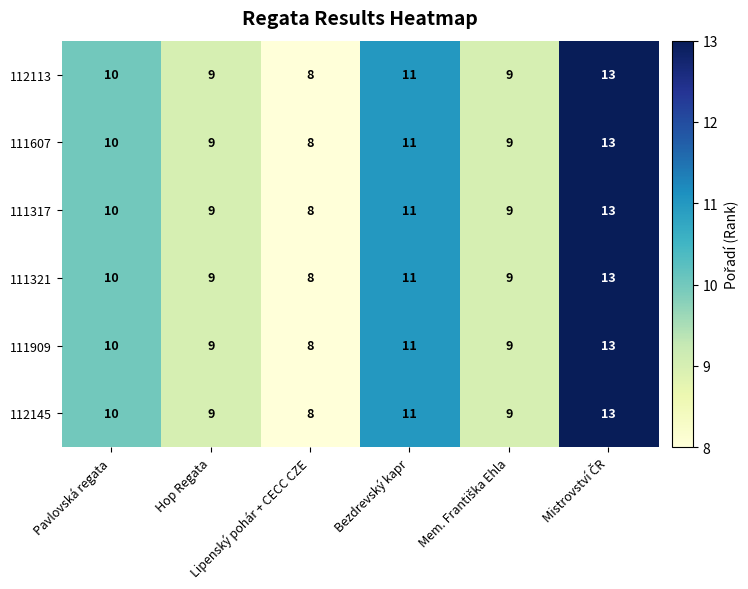

What is the average value of the 111321 series?

10